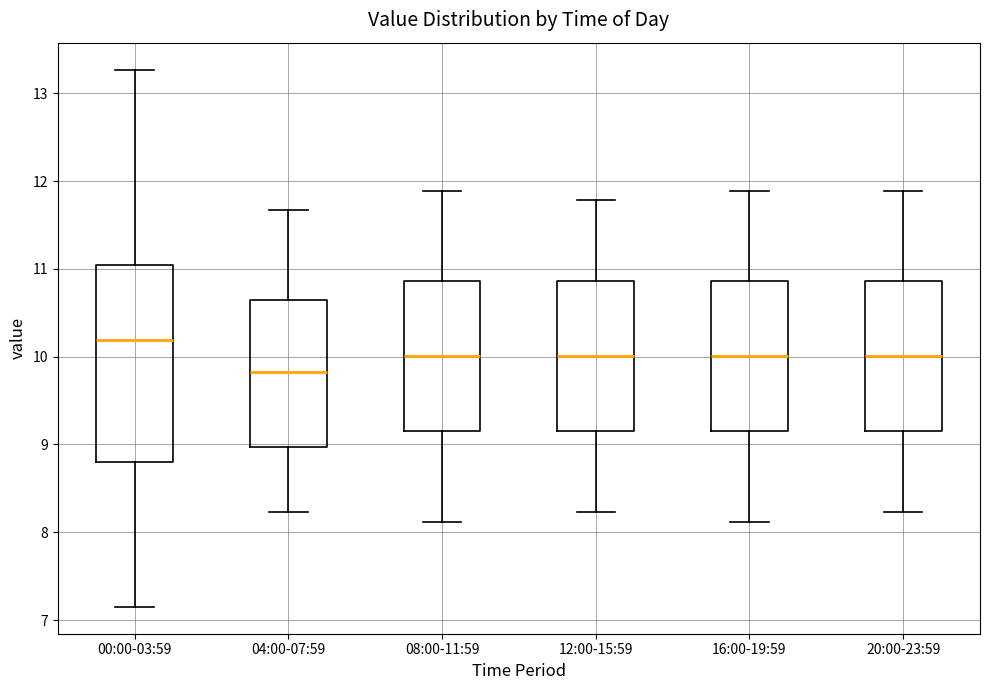

Reading left to right, transcribe this box plot: for each box, give where its median line is, the range the box spans, and where its two whiskers end, as read against the y-axis. The values are not printed on the chart, so give them approximately, as read against the axis.

00:00-03:59: median 10.2, box 8.8 to 11.0, whiskers 7.2 to 13.3
04:00-07:59: median 9.8, box 9.0 to 10.6, whiskers 8.2 to 11.7
08:00-11:59: median 10.0, box 9.1 to 10.9, whiskers 8.1 to 11.9
12:00-15:59: median 10.0, box 9.1 to 10.9, whiskers 8.2 to 11.8
16:00-19:59: median 10.0, box 9.1 to 10.9, whiskers 8.1 to 11.9
20:00-23:59: median 10.0, box 9.1 to 10.9, whiskers 8.2 to 11.9